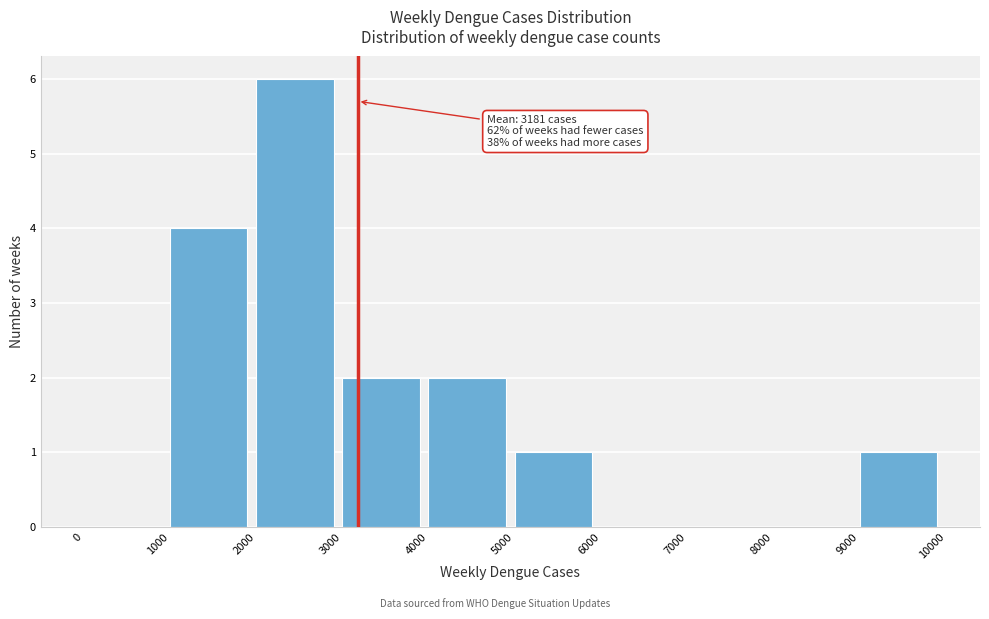

Over which range of the x-axis is the bar tallest?

2000 to 3000